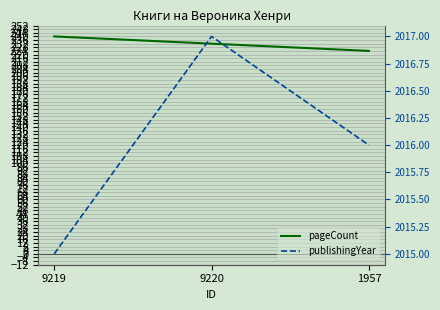

Is it true that publishingYear equals 2015 at 9219?

True